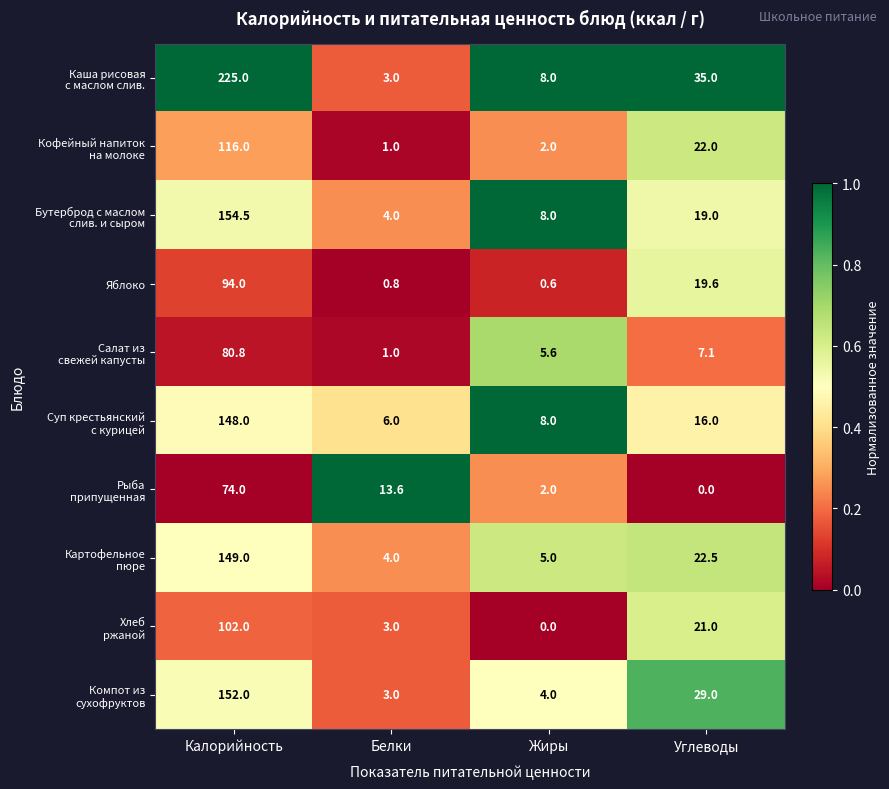

What is the difference between the maximum and second lowest values in the Яблоко series?

93.2